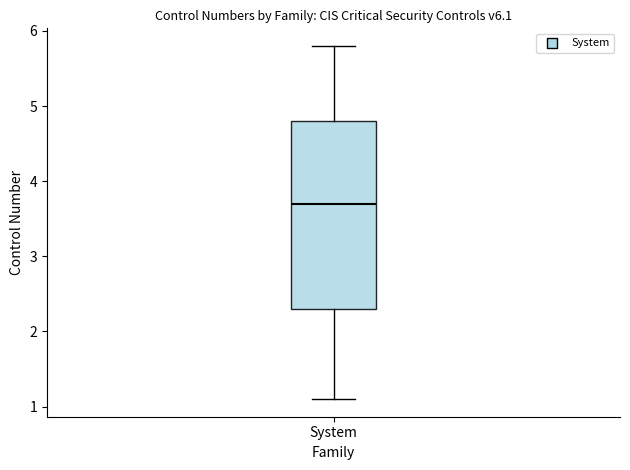

Where does the upper whisker of the box for System end on the y-axis? The values are not printed on the chart, so give them approximately, as read against the axis.

5.8